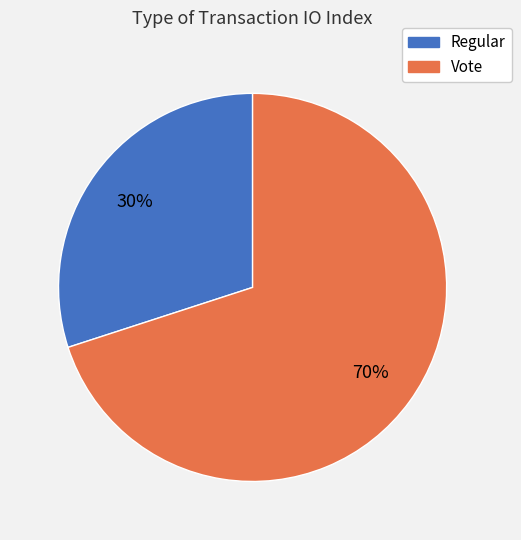

What percentage is the Vote slice, to the nearest percent?

70%